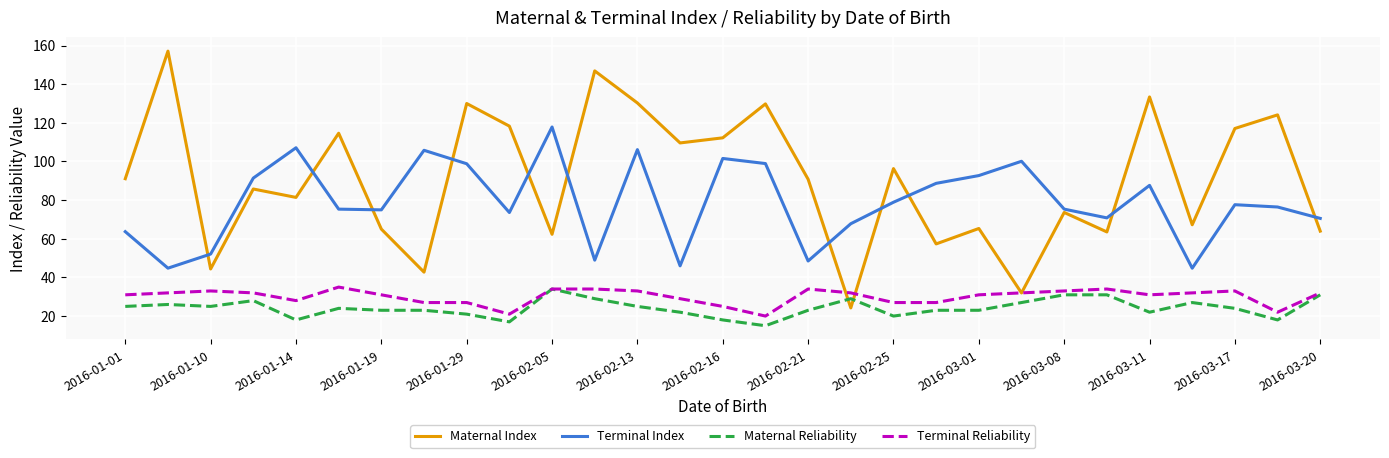

How many intersections are there between Maternal Index and Maternal Reliability?

2